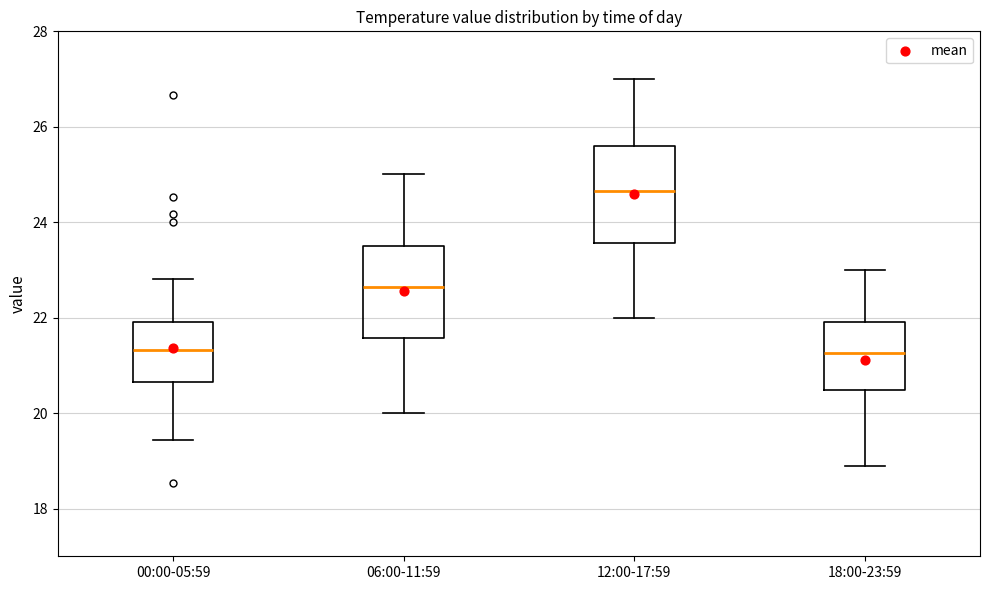

Reading left to right, read every box against the y-axis: the position of its median line, the range the box covers, and the ends of its whiskers. The values are not printed on the chart, so give them approximately, as read against the axis.

00:00-05:59: median 21.4, box 20.6 to 22.0, whiskers 19.4 to 22.8
06:00-11:59: median 22.6, box 21.6 to 23.6, whiskers 20.0 to 25.0
12:00-17:59: median 24.6, box 23.6 to 25.6, whiskers 22.0 to 27.0
18:00-23:59: median 21.2, box 20.4 to 22.0, whiskers 19.0 to 23.0